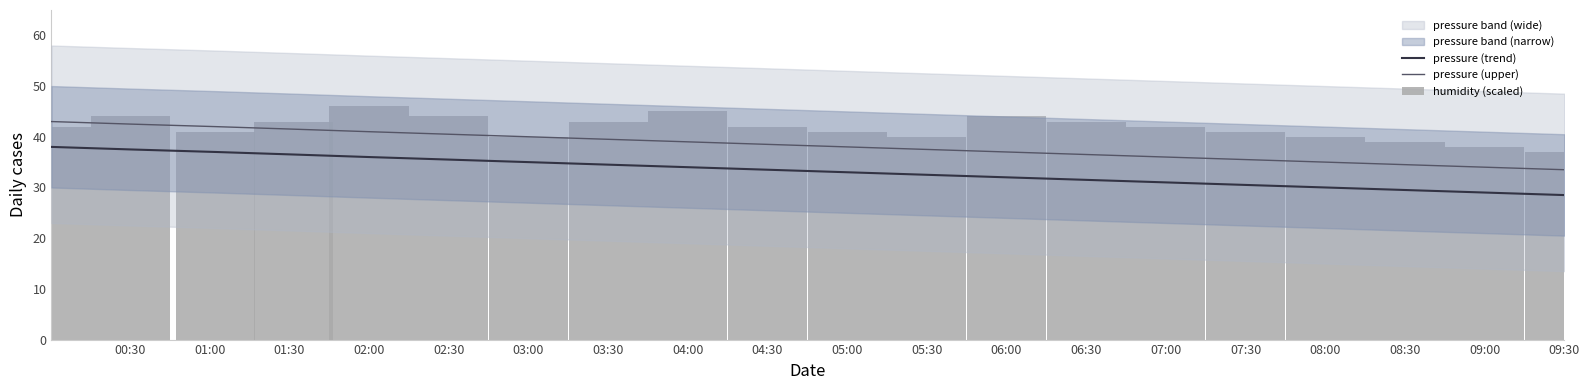

Read the pressure (upper) value at 06:00.

37.0